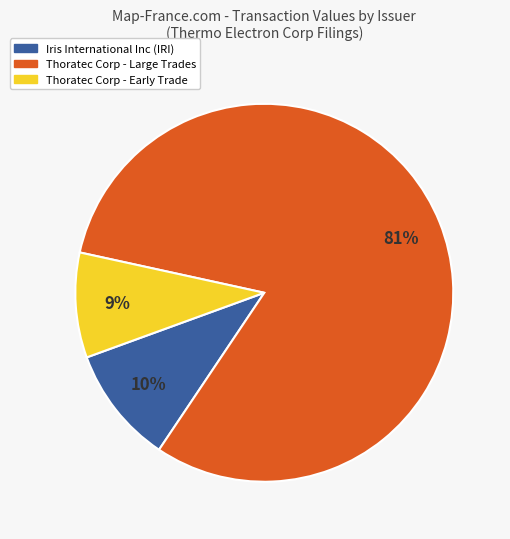

How many slices are in this pie chart?

3